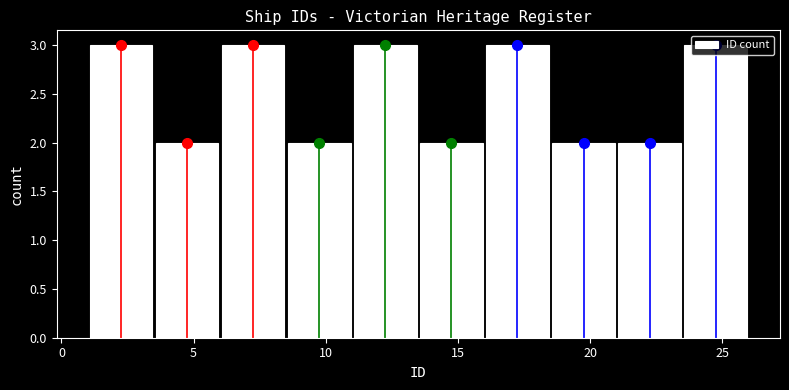

What is the height of the bar covering 18.5 to 21.0 on the x-axis? The values are not printed on the chart, so give them approximately, as read against the axis.

2